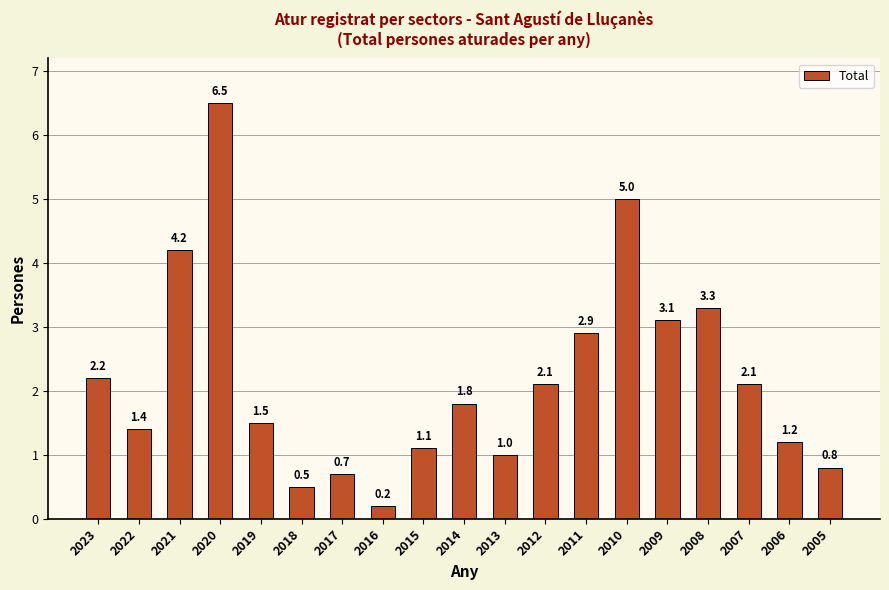

What is the value of the 5th bar from the left?

1.5